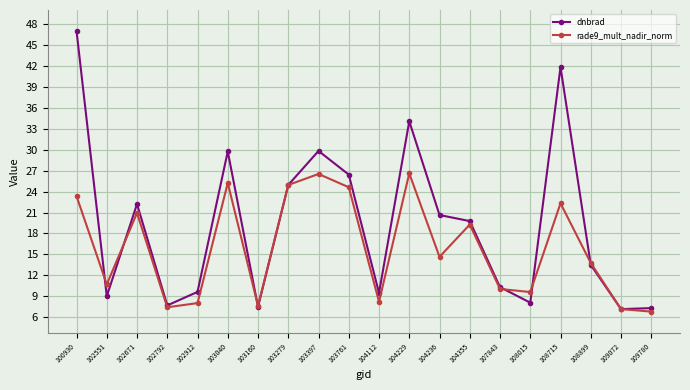

How many categories are shown in the chart?

20